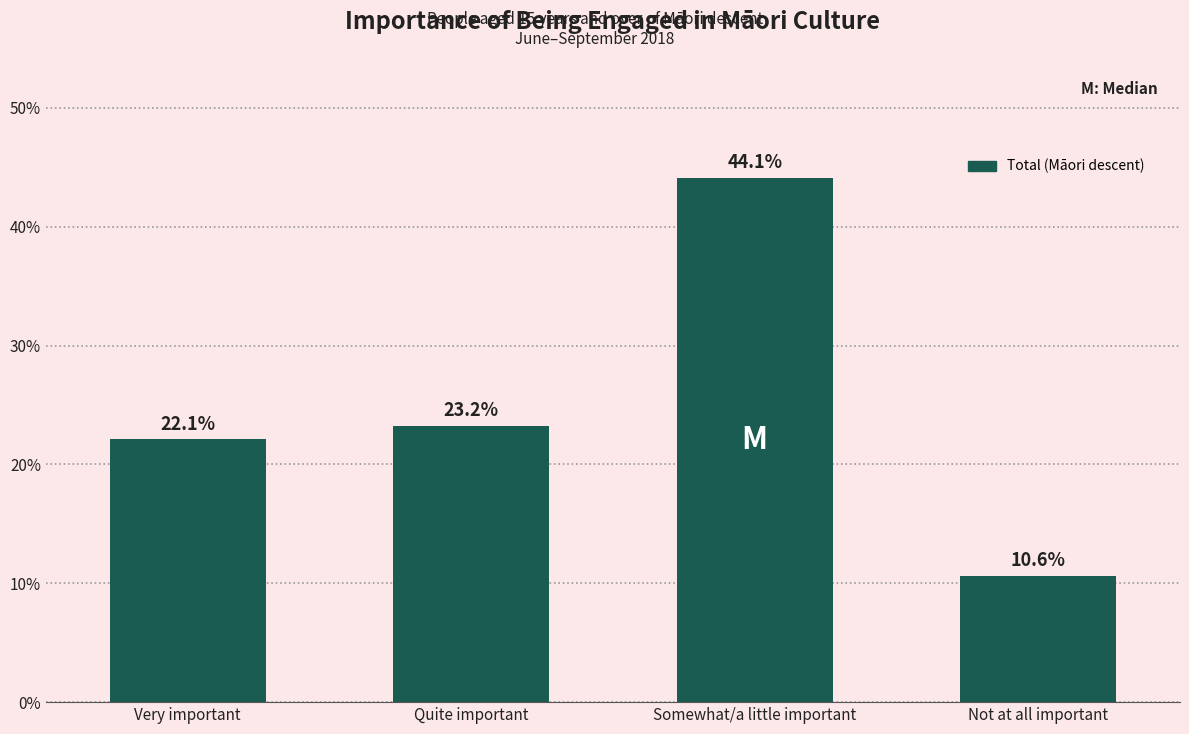

Reading left to right, transcribe all the data shown in this chart.

22.1	23.2	44.1	10.6